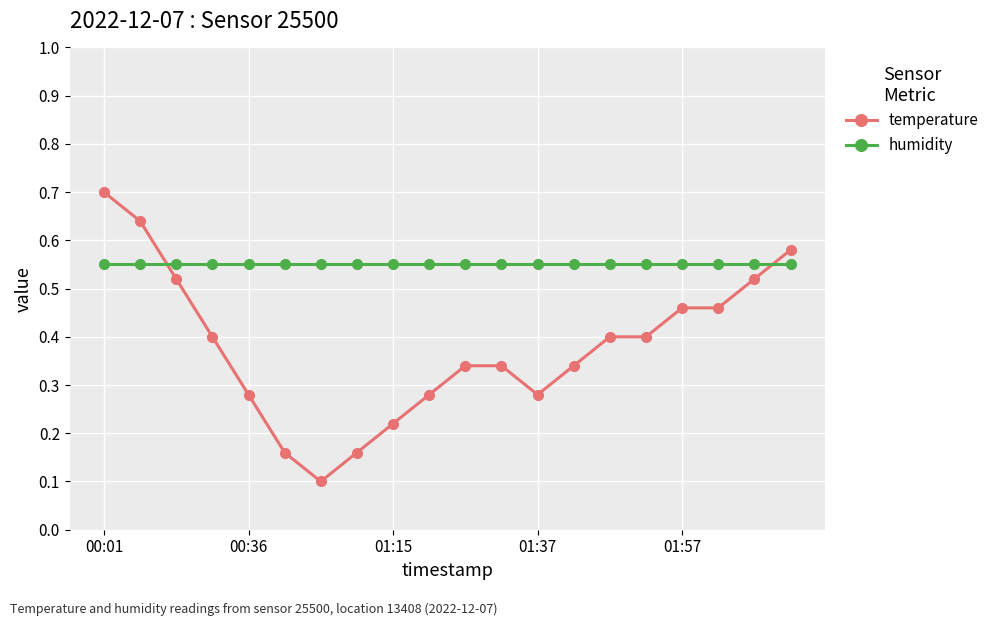

Rank the series by their average value, from highest to lowest.

humidity, temperature